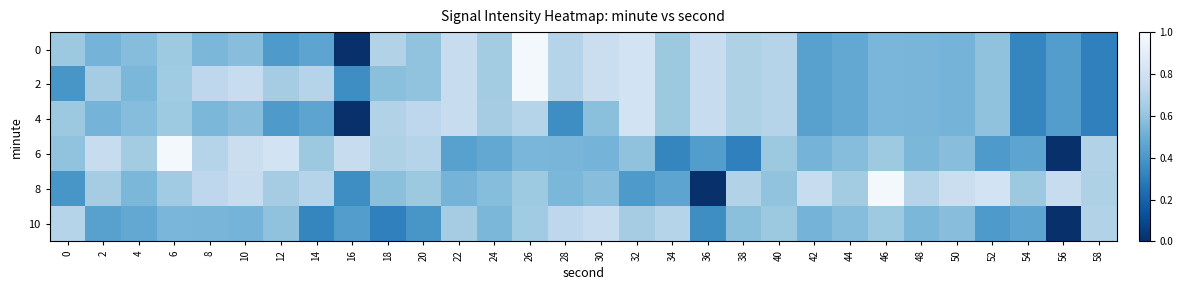

Rank the series by their maximum value, from highest to lowest.

0, 2, 6, 8, 4, 10